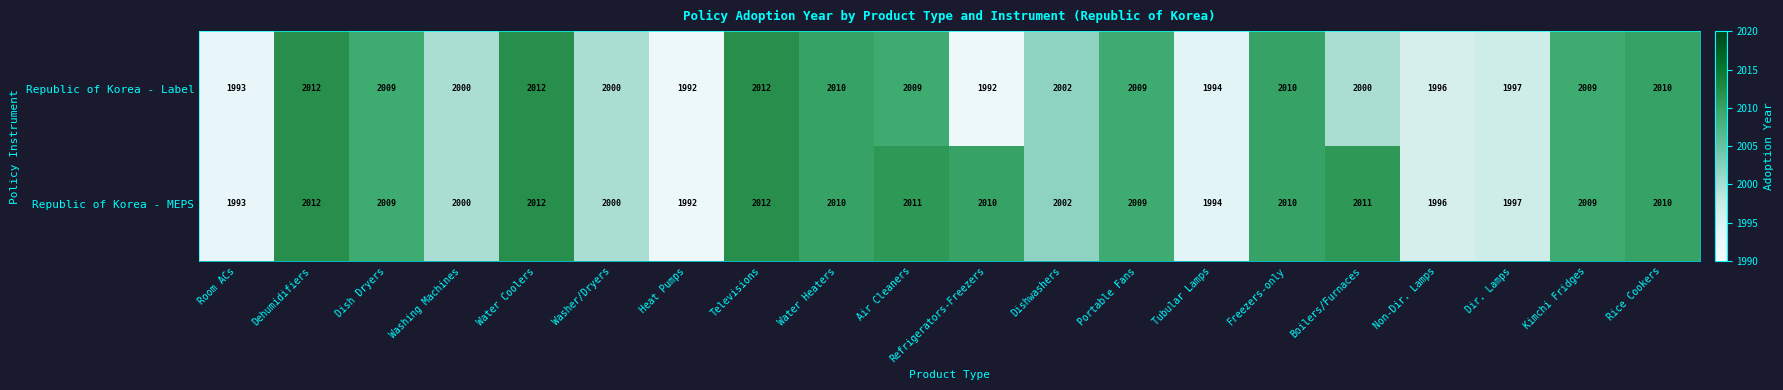

At how many categories does at least one series exceed 2008?

12